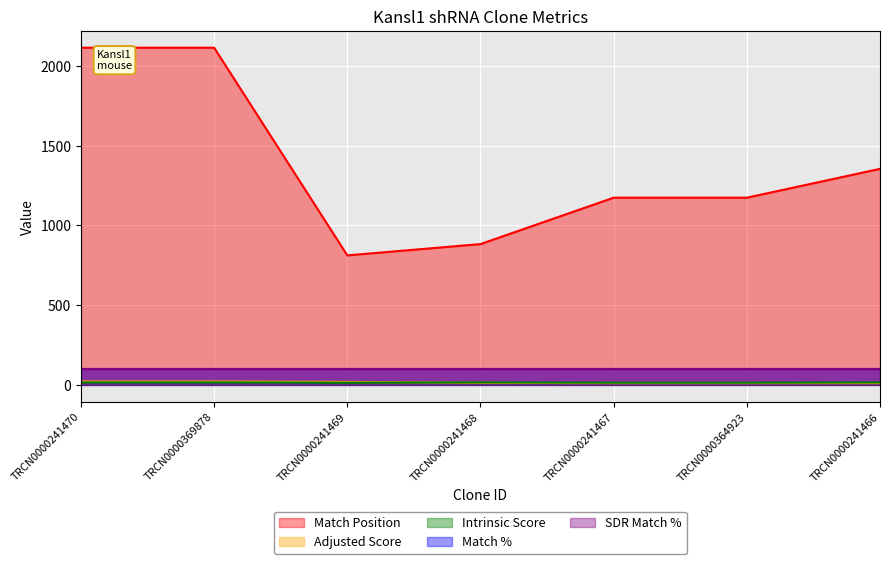

How many lines are shown in the chart?

5